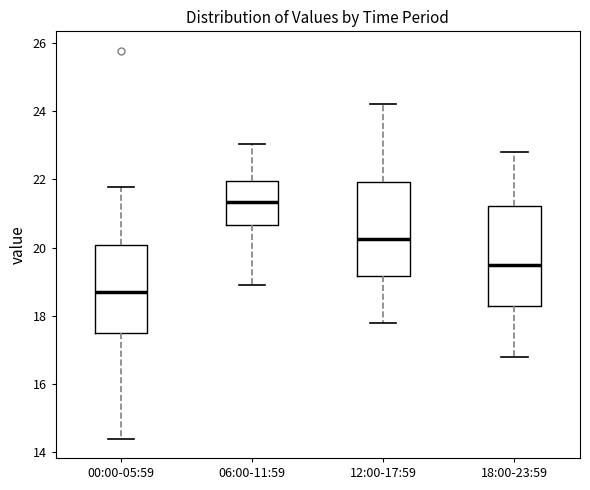

Where does the lower whisker of the box for 06:00-11:59 end on the y-axis? The values are not printed on the chart, so give them approximately, as read against the axis.

19.0